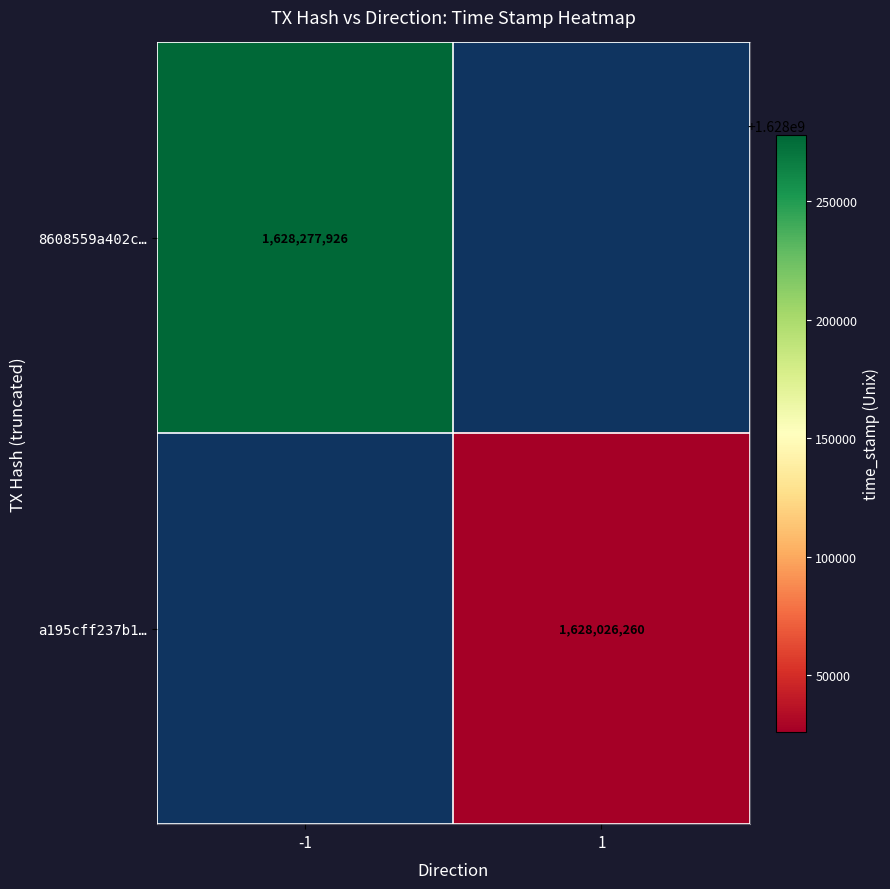

The value of 8608559a402c… at -1 is 1628277926. True or false?

True